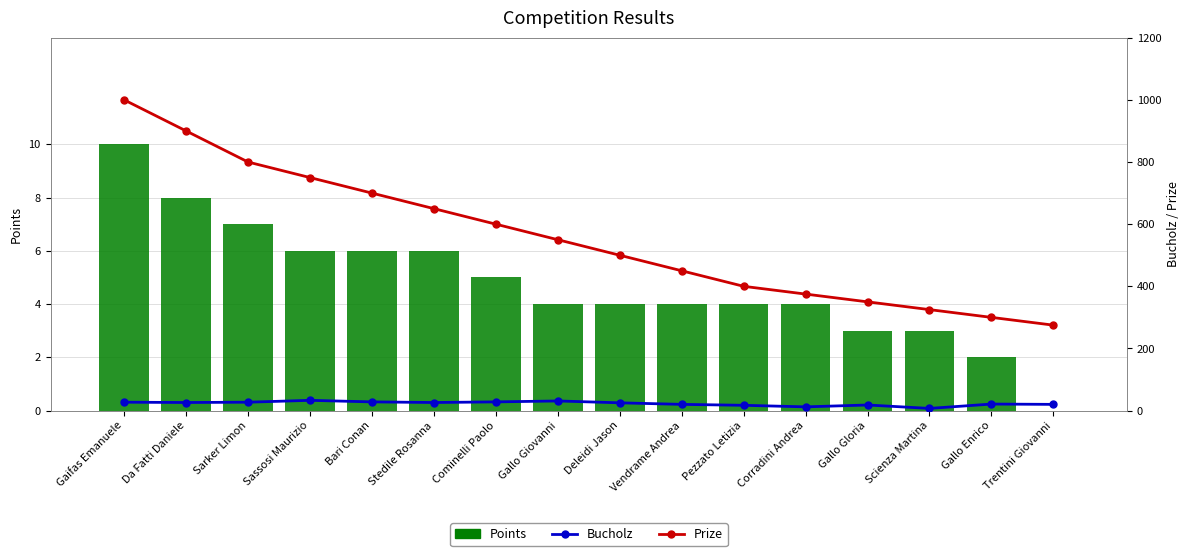

What is the difference between the maximum and second lowest values in the Points series?

8